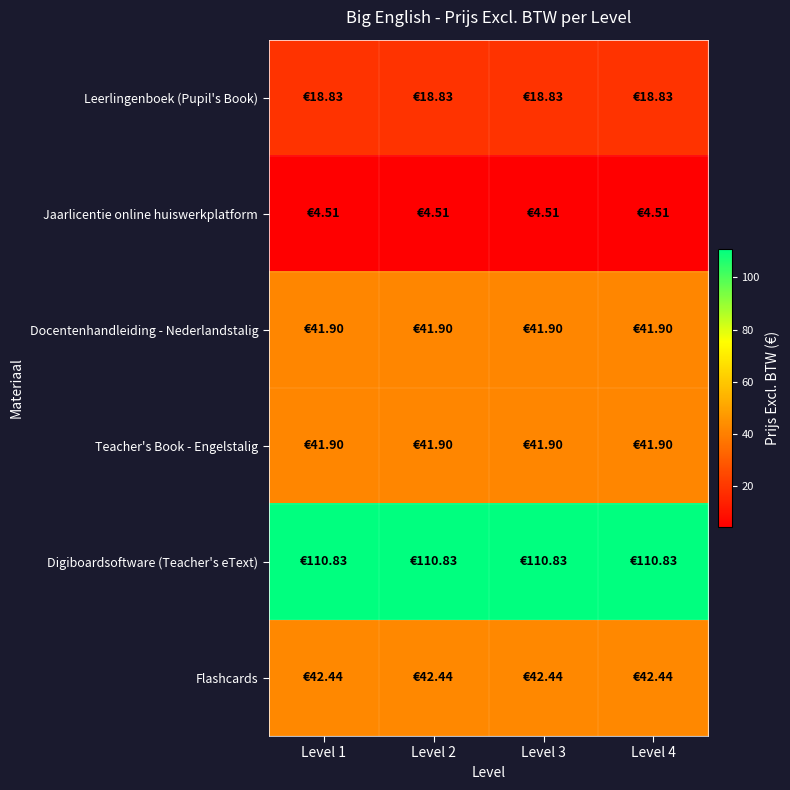

Reading right to left, what are all the values shown in this chart?

Leerlingenboek (Pupil's Book): Level 4=18.8	Level 3=18.8	Level 2=18.8	Level 1=18.8
Jaarlicentie online huiswerkplatform: Level 4=4.5	Level 3=4.5	Level 2=4.5	Level 1=4.5
Docentenhandleiding - Nederlandstalig: Level 4=41.9	Level 3=41.9	Level 2=41.9	Level 1=41.9
Teacher's Book - Engelstalig: Level 4=41.9	Level 3=41.9	Level 2=41.9	Level 1=41.9
Digiboardsoftware (Teacher's eText): Level 4=110.8	Level 3=110.8	Level 2=110.8	Level 1=110.8
Flashcards: Level 4=42.4	Level 3=42.4	Level 2=42.4	Level 1=42.4